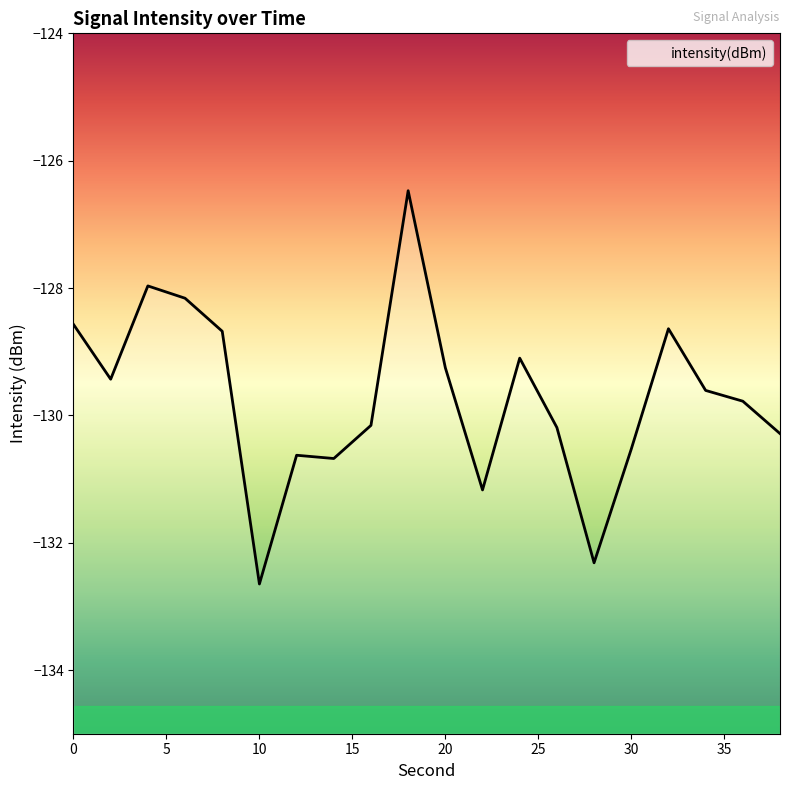

What is the difference between the values at 0 and 4?

0.6